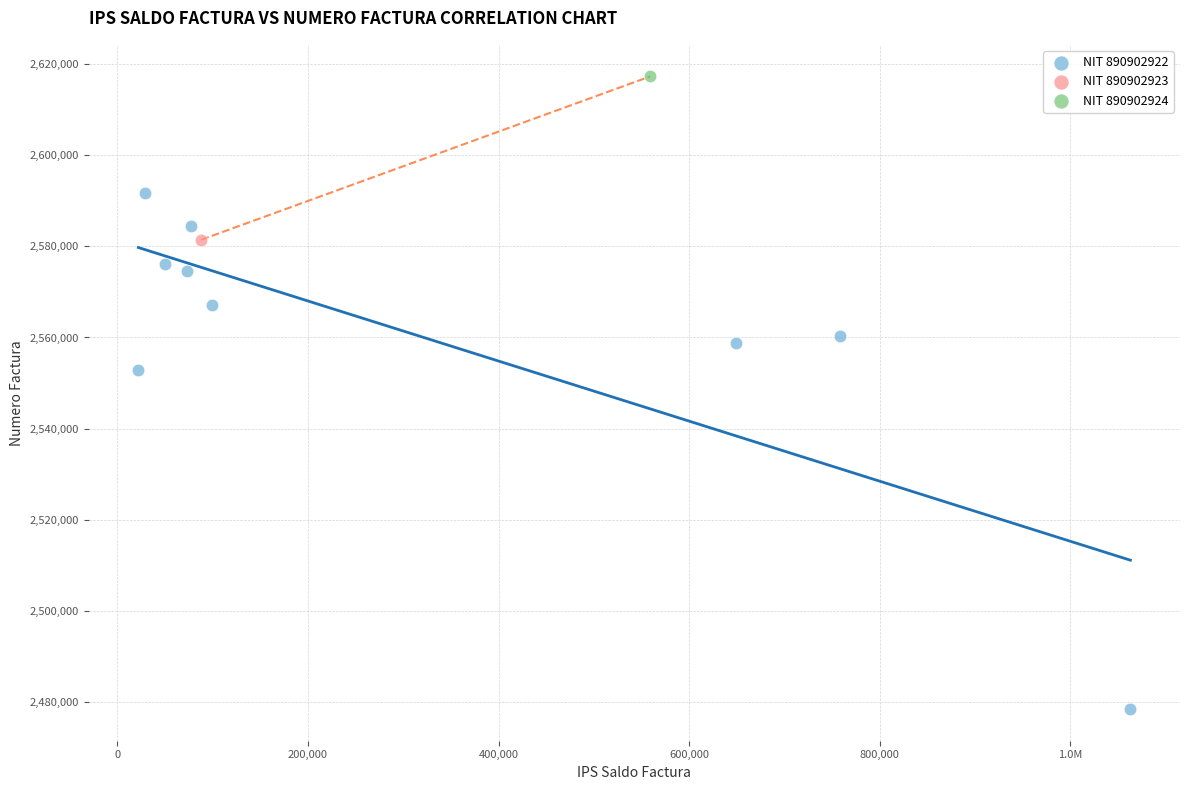

What are all the series names shown in the legend?

NIT 890902922, NIT 890902923, NIT 890902924